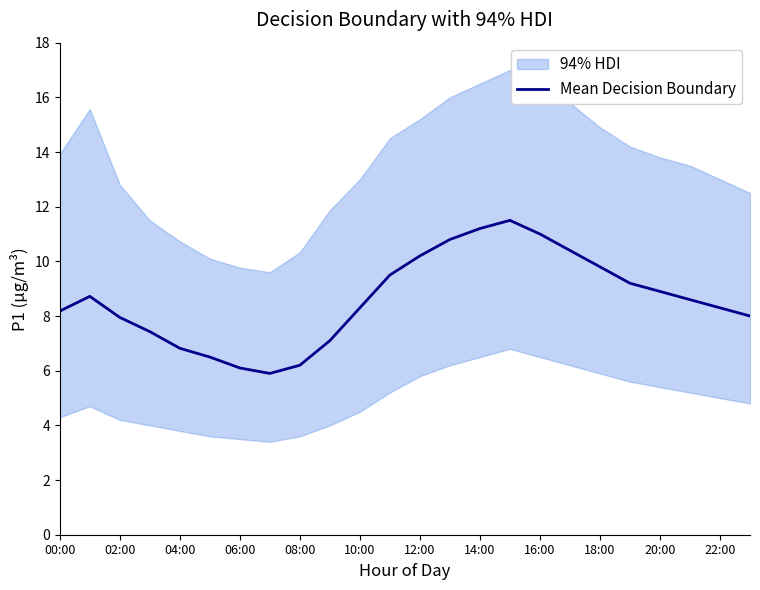

What is the minimum value shown in the chart?

5.9